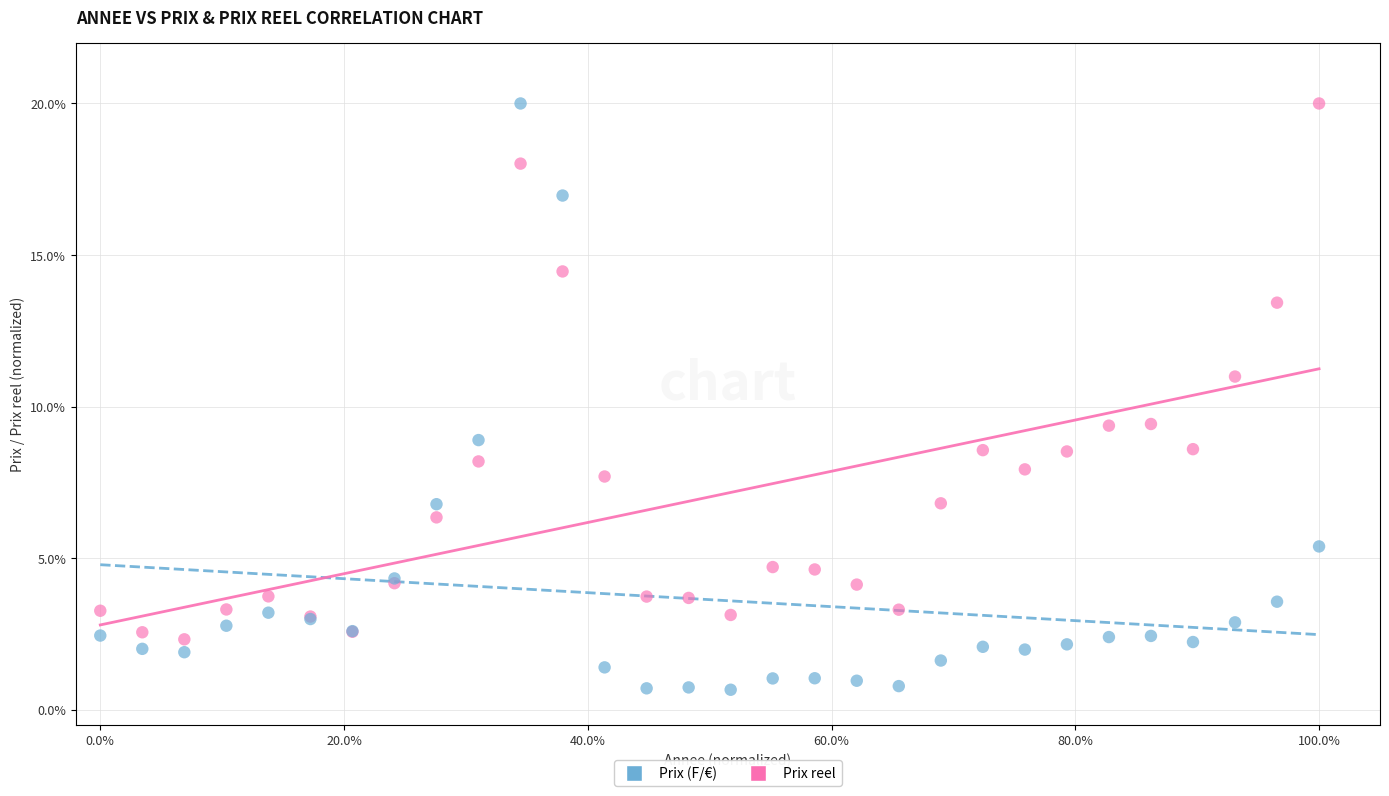

Which series has the largest Y range (max minus min)?

Prix (F/€)